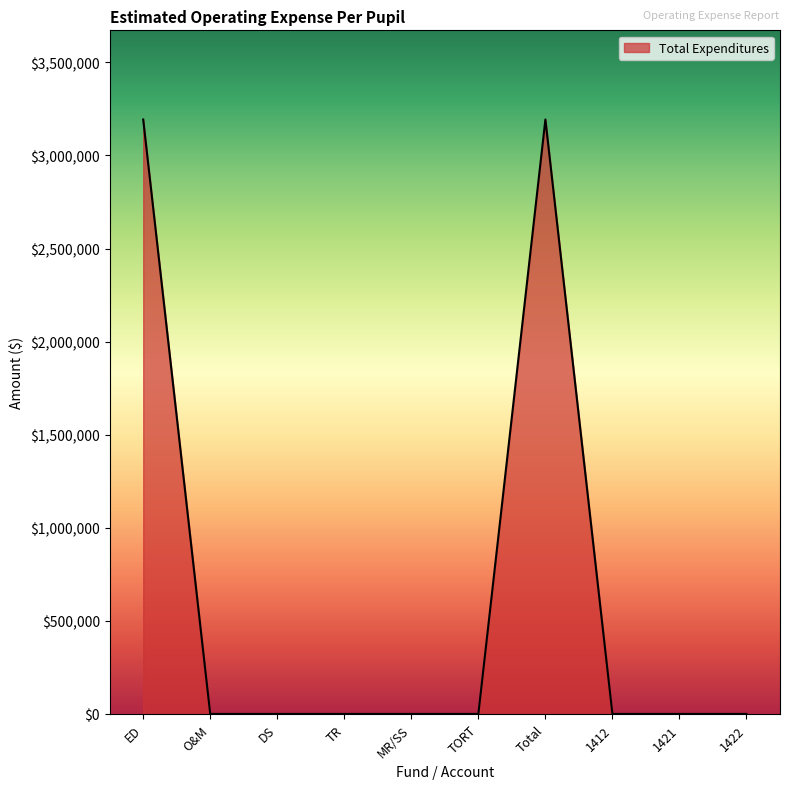

The chart shows a value of 0 at DS. True or false?

True